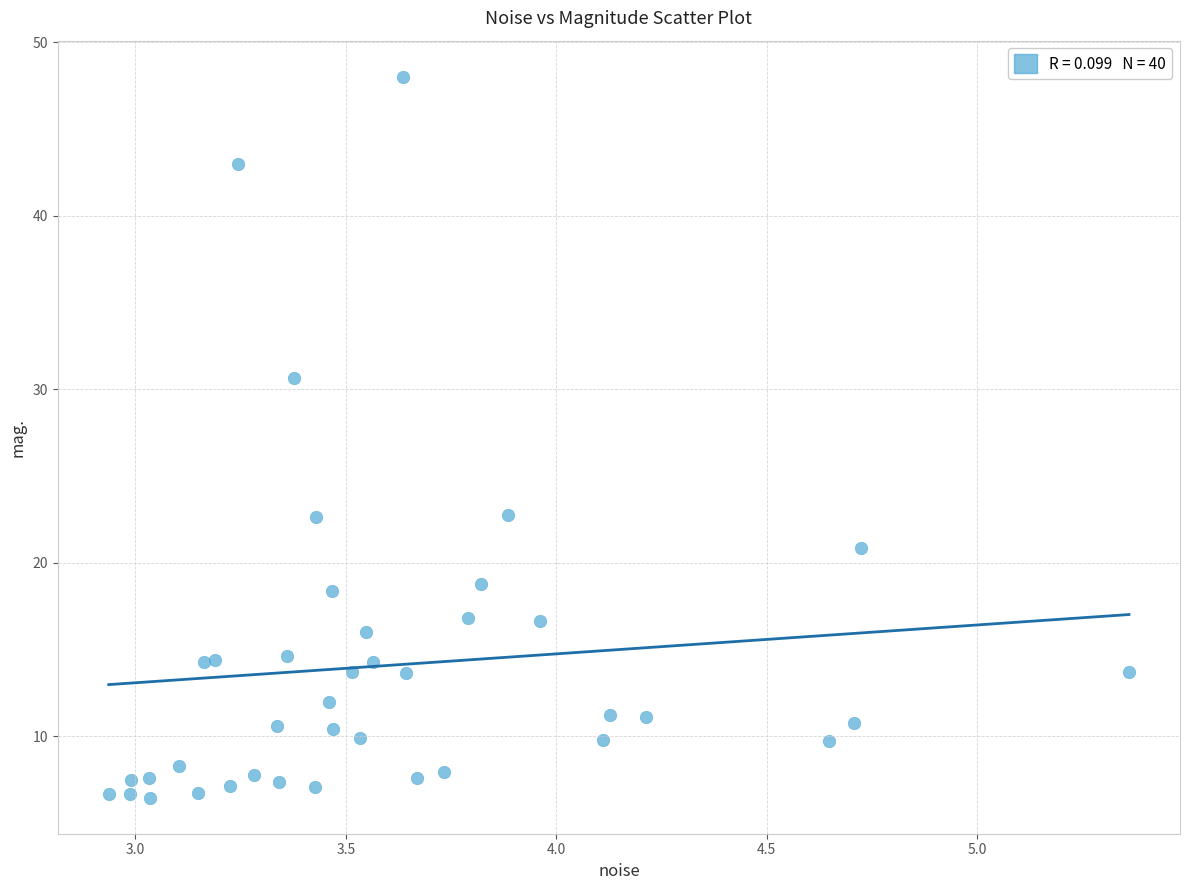

What Y value in the scatter plot is closest to 27?

30.7